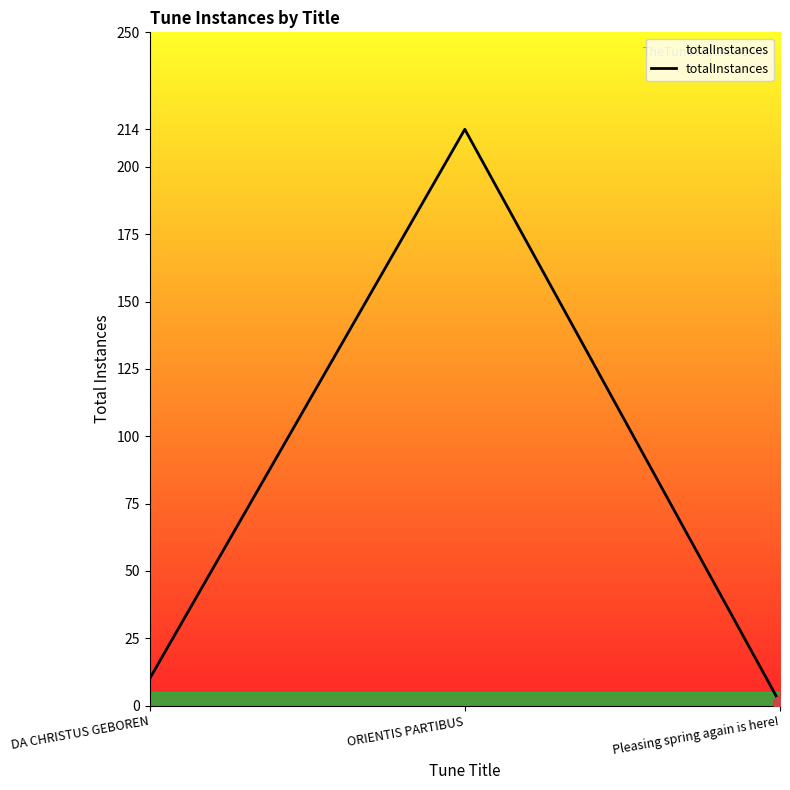

What is the average value?

75